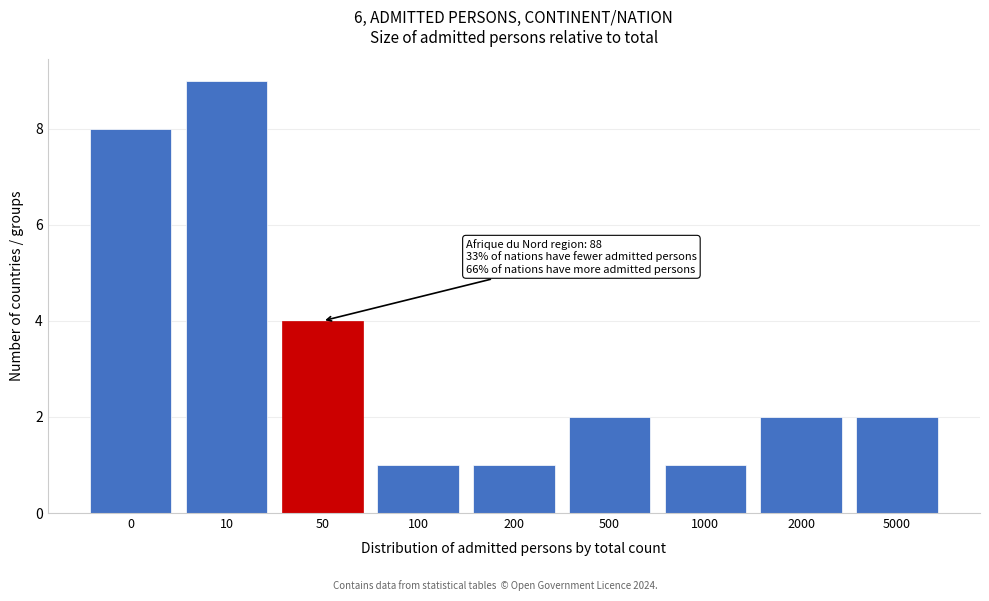

Reading left to right, list all the values displayed in this chart.

8	9	4	1	1	2	1	2	2